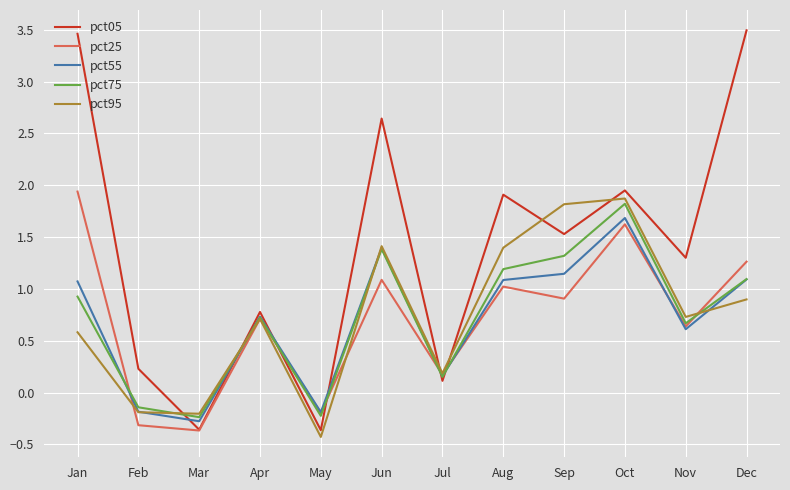

Between Feb and Nov, which series saw the biggest shift?

pct05